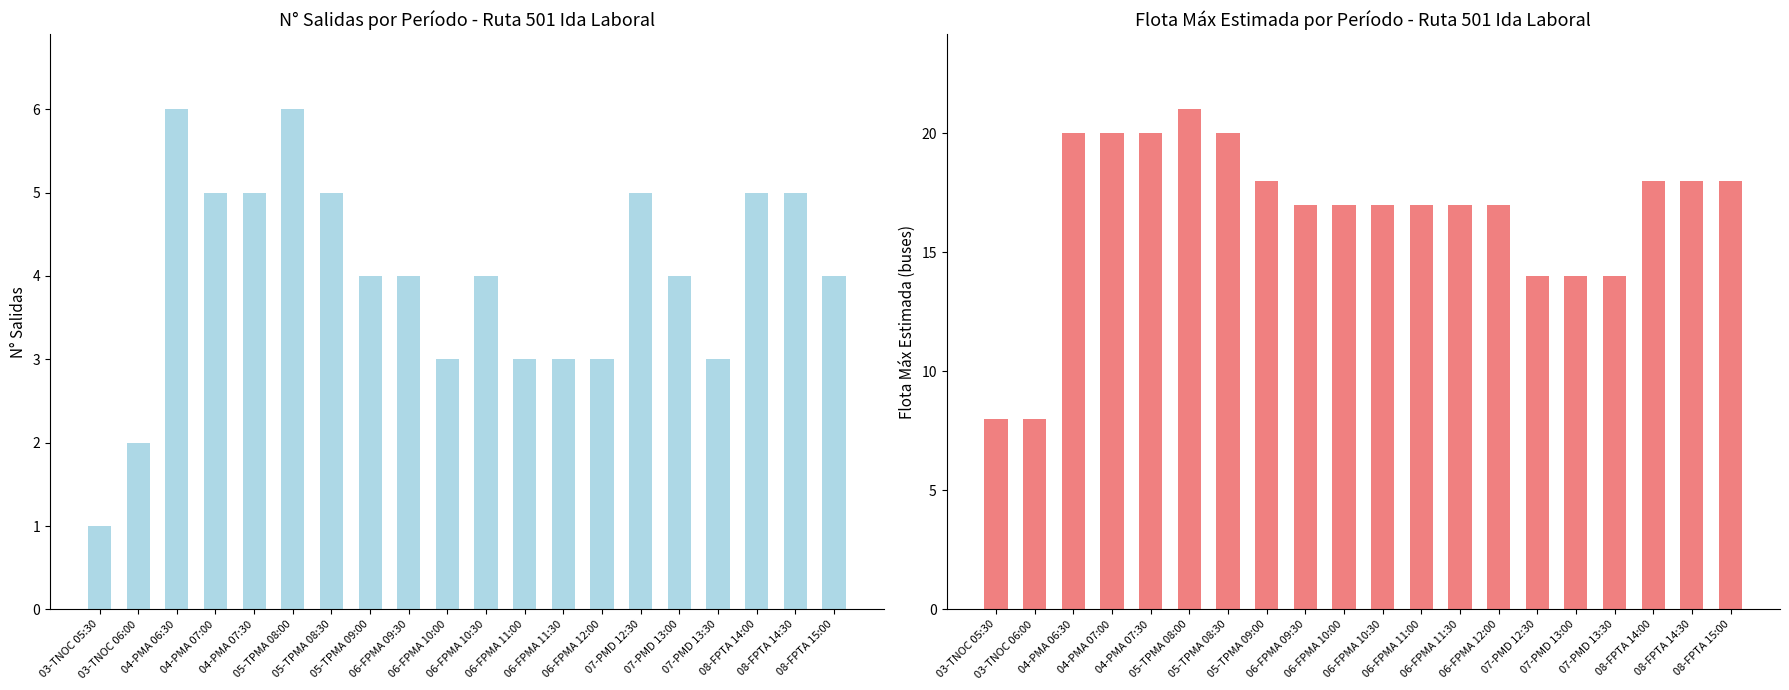

Which category has the highest value in the Flota Máx Estimada por período (buses) series?

05-TPMA 08:00